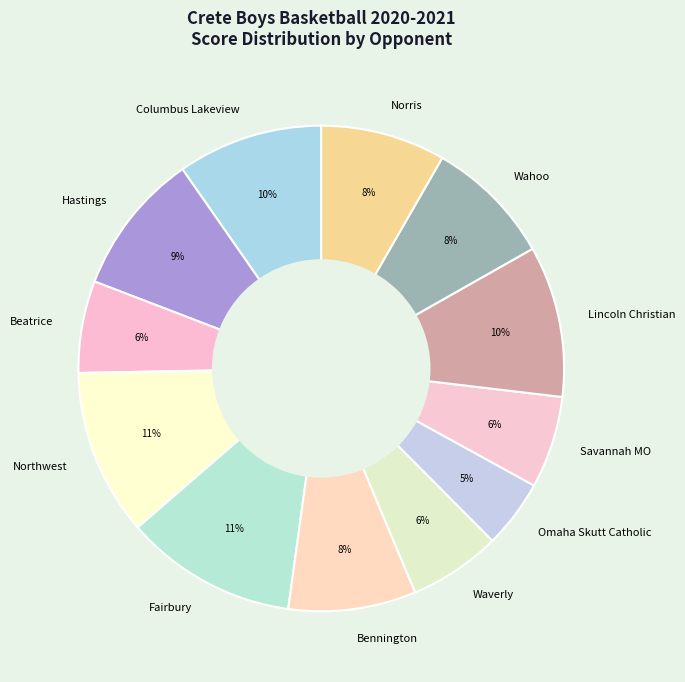

To the nearest percent, what is the average slice percentage?

8%